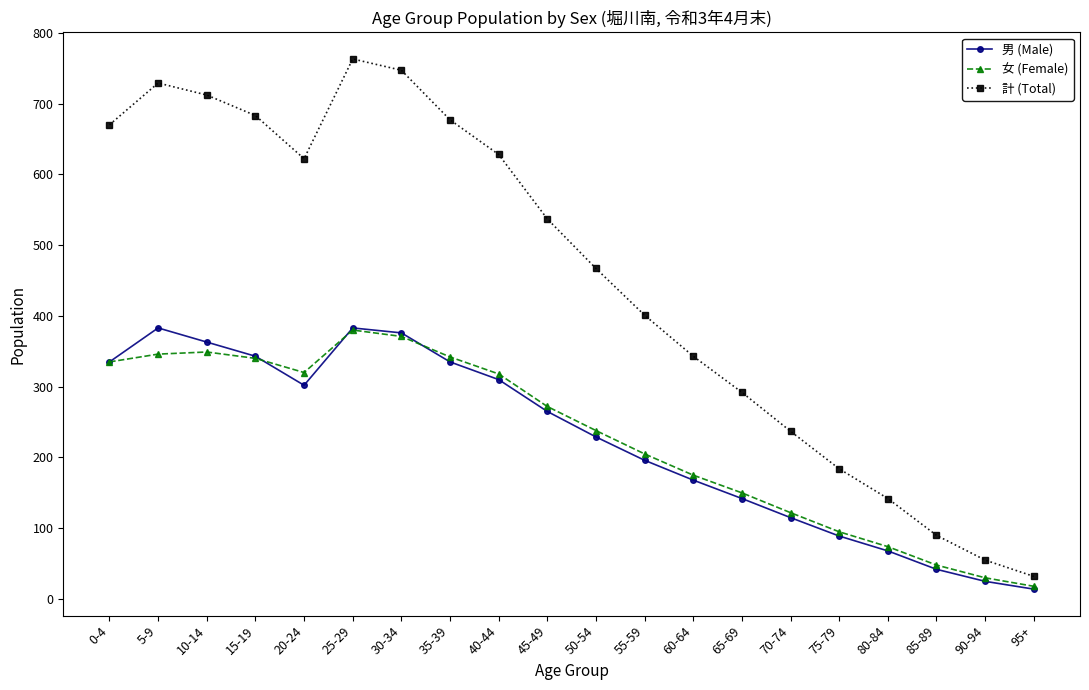

Where is 女 (Female) nearest to the value 199?

55-59